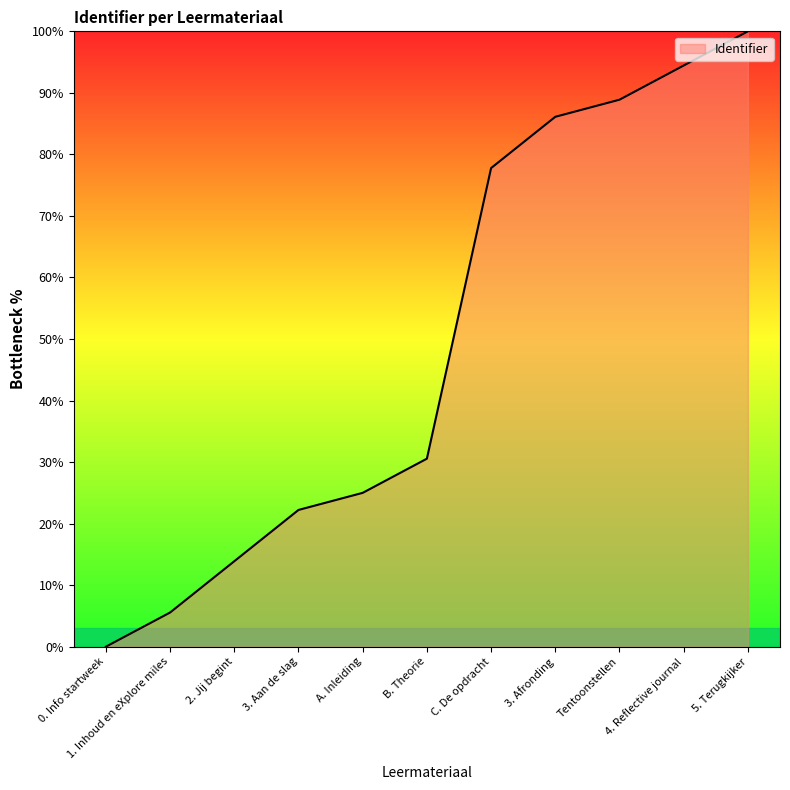

True or false: there are more than 2 points higher than both neighbors.

False